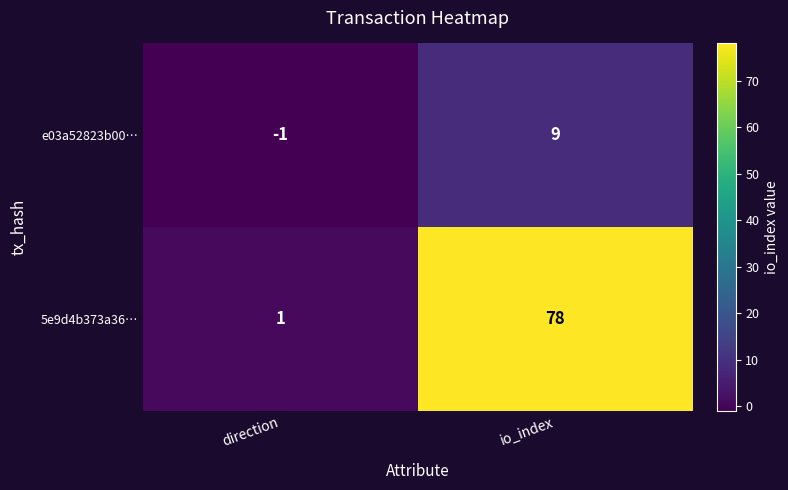

The value of e03a52823b00… at io_index is 9. True or false?

True